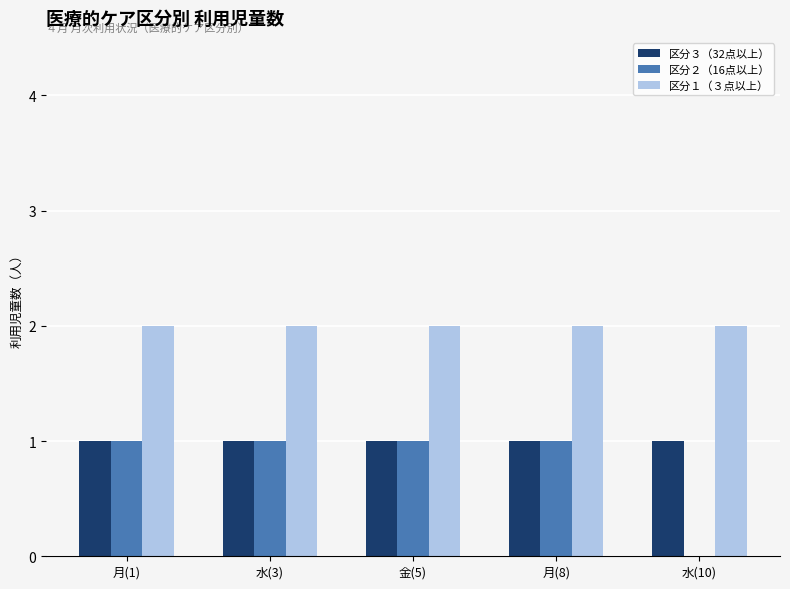

Reading left to right, list all the values displayed in this chart.

区分３（32点以上）: 1	1	1	1	1
区分２（16点以上）: 1	1	1	1	0
区分１（３点以上）: 2	2	2	2	2